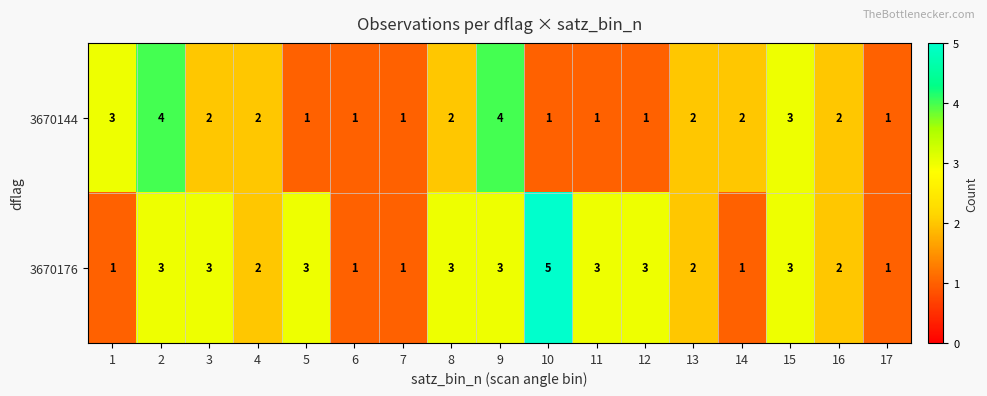

Which category has the highest value across all series?

10